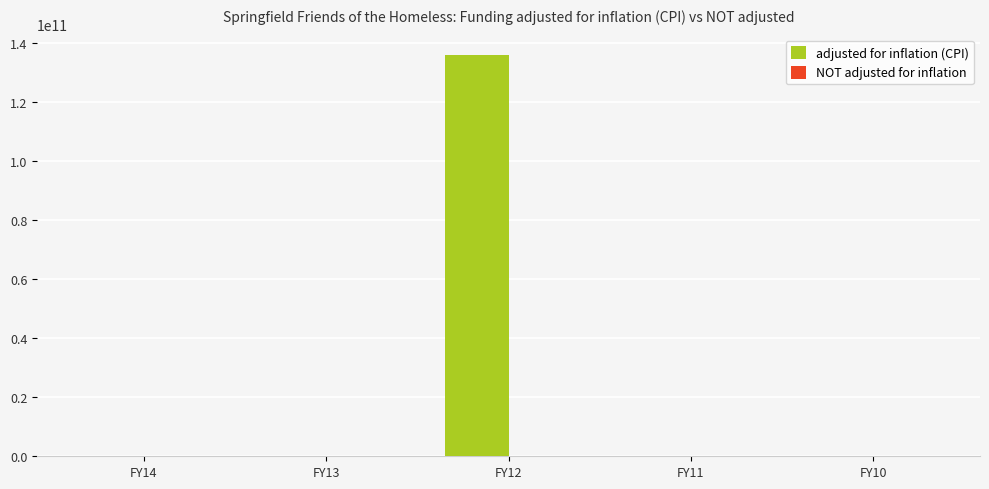

What is the sum of all adjusted for inflation (CPI) values?

135968100000